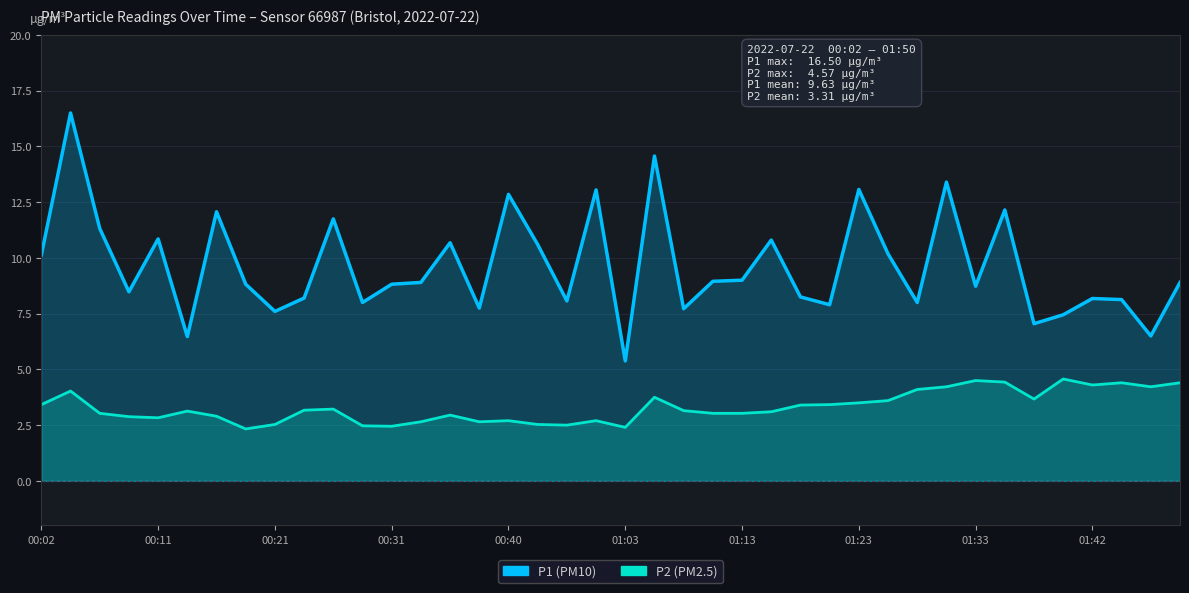

What is the minimum value shown in the chart?

2.3